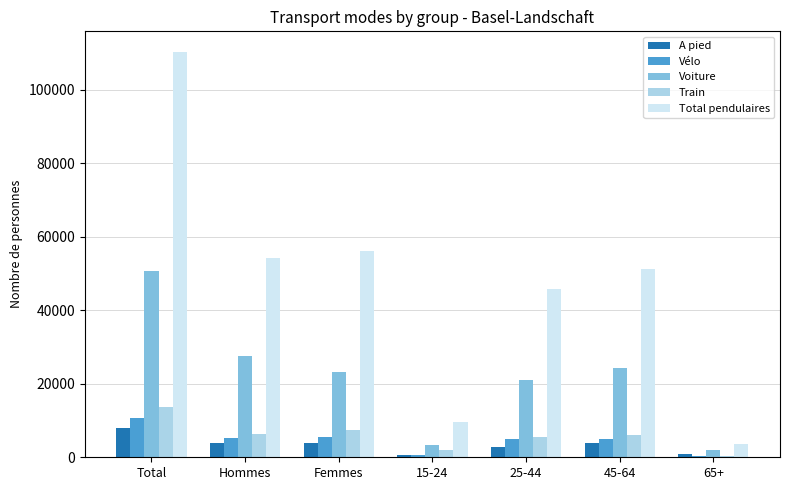

What is the highest value of the Vélo series?

10744.6